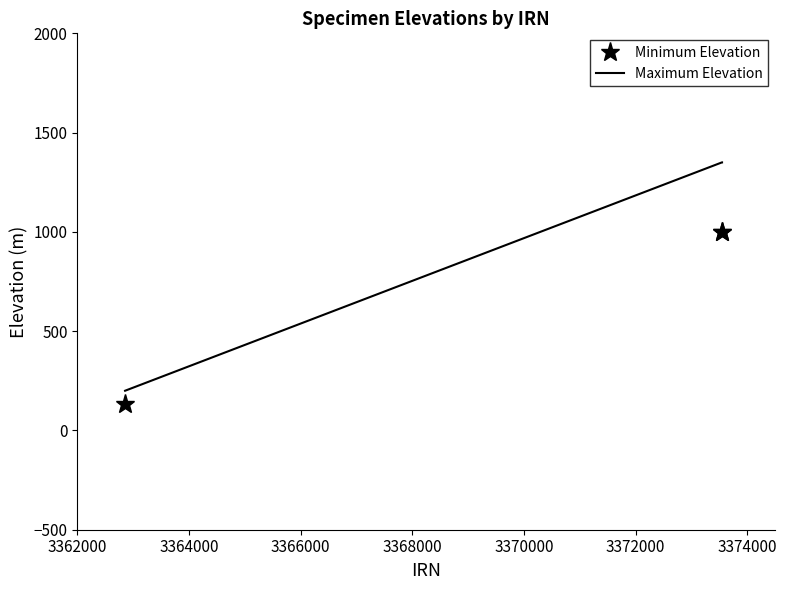

What is the sum of all Maximum Elevation values?

2900